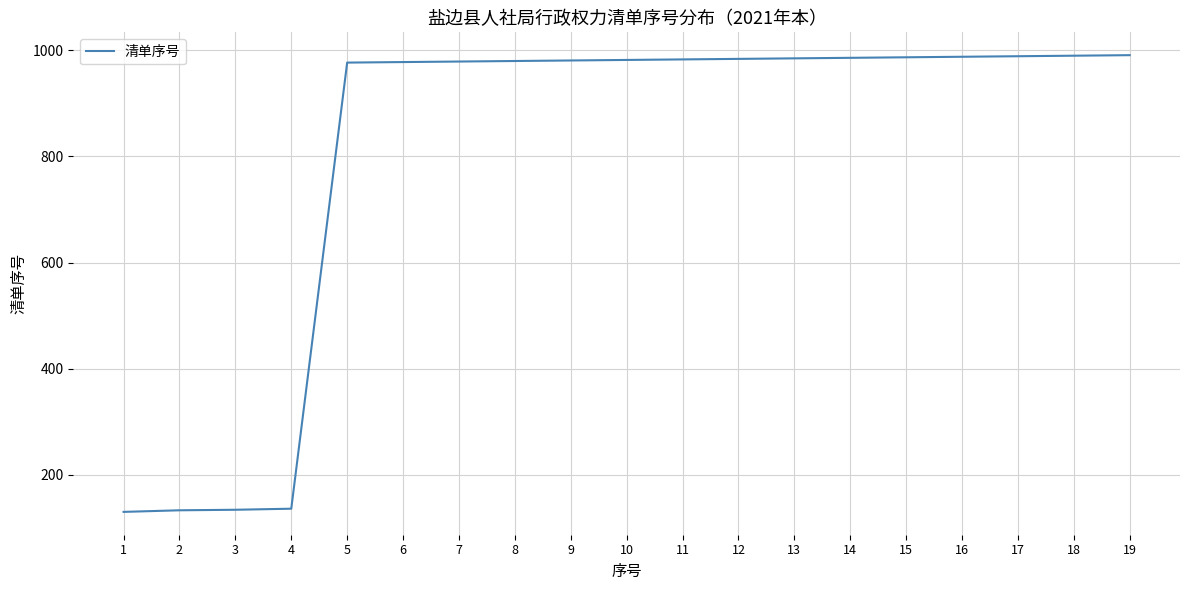

Is it true that the value at 5 is 977?

True